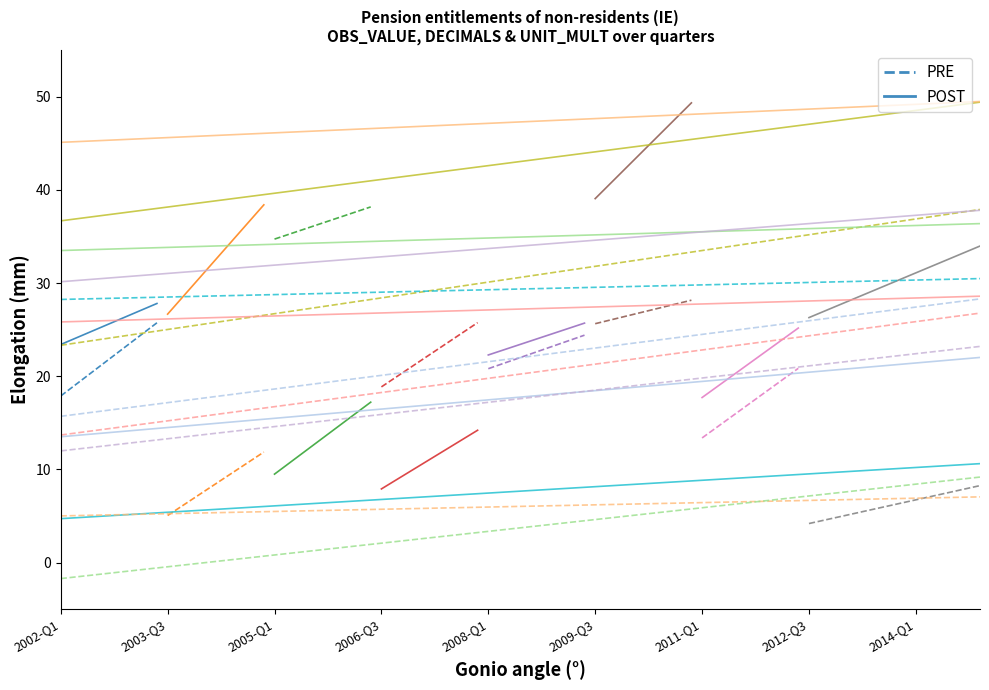

What is the lowest value of the PRE series?

17.9